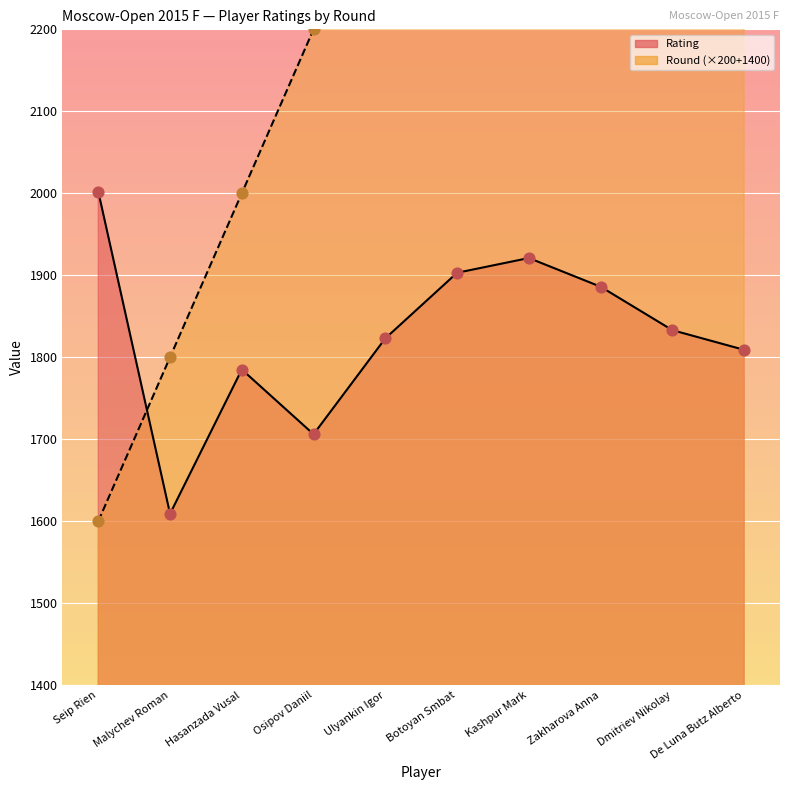

At how many categories does at least one series exceed 2228?

6